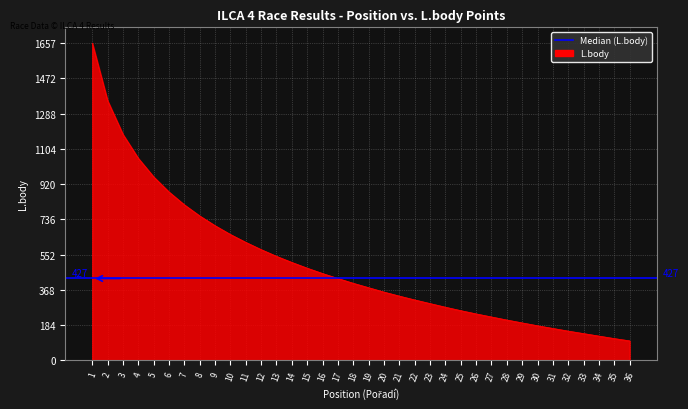

How many values exceed 402?

17